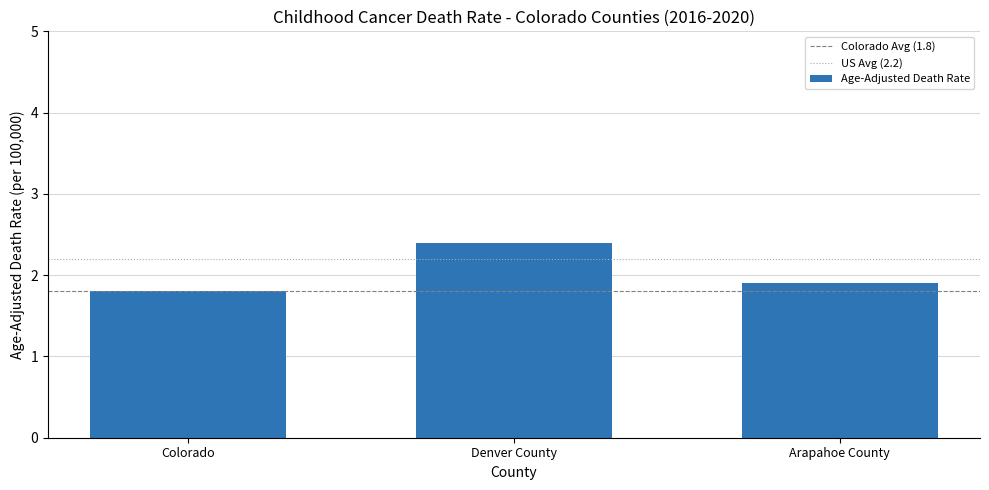

Are the bars grouped side by side (vs. stacked)?

No